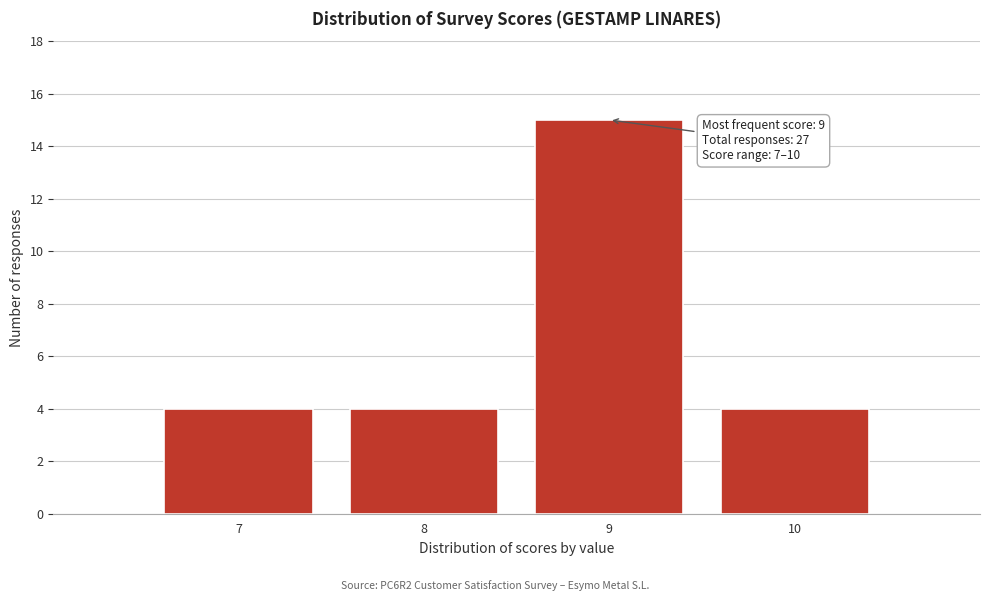

Which range on the x-axis has the tallest bar?

8.5 to 9.5